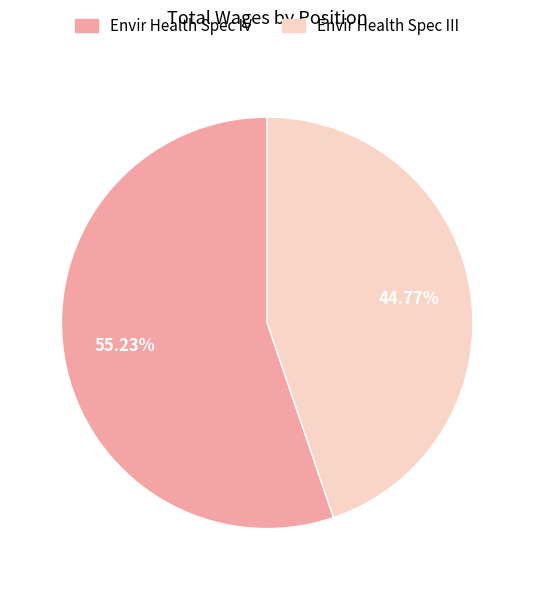

How many slices are in this pie chart?

2